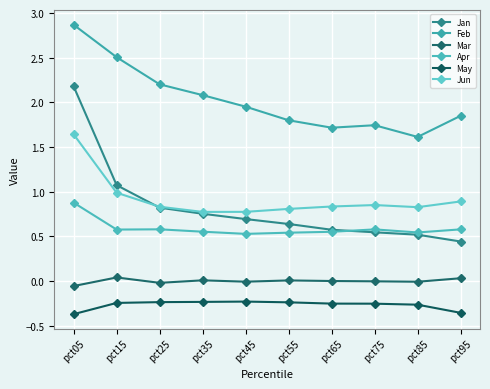

True or false: Jun and Feb intersect in this chart.

False